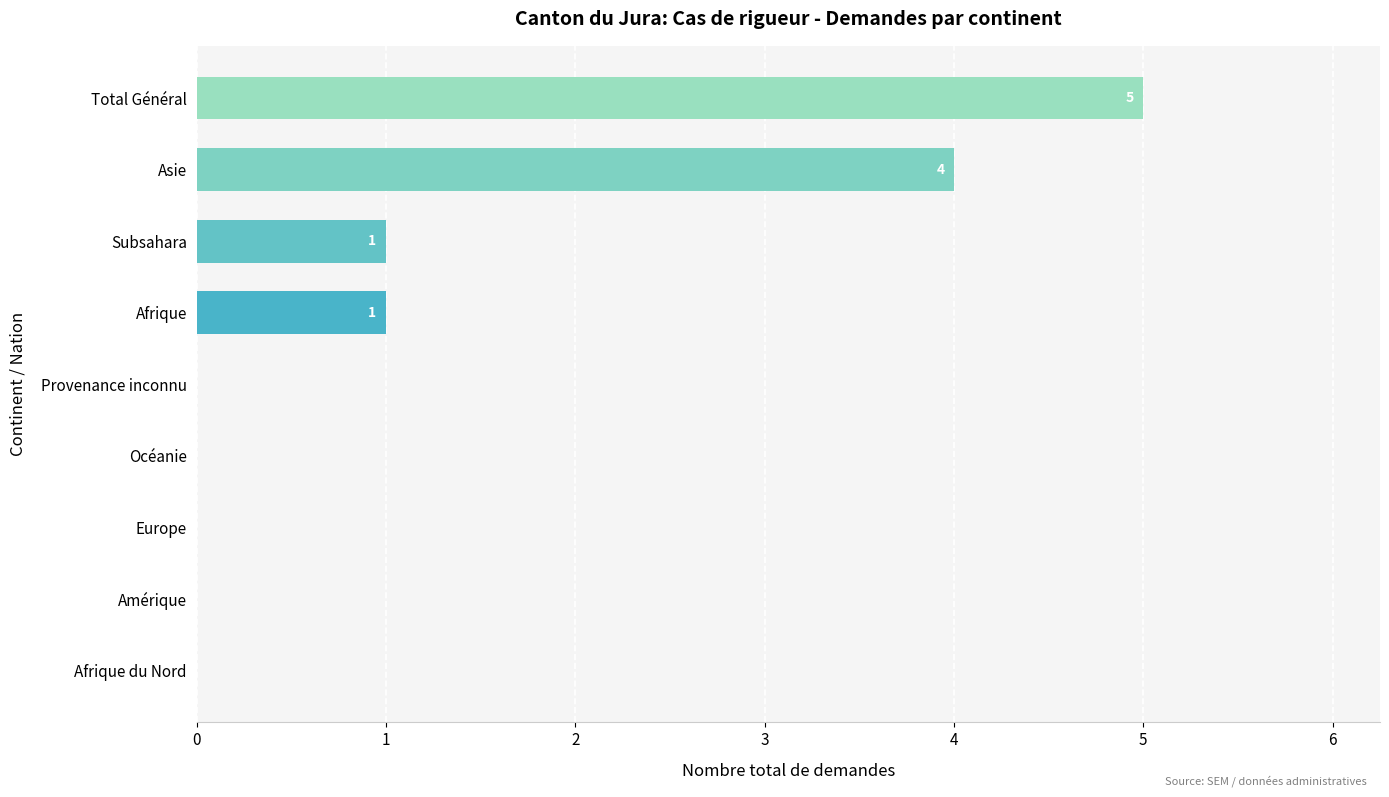

Reading bottom to top, what are all the values shown in this chart?

Afrique du Nord=0	Amérique=0	Europe=0	Océanie=0	Provenance inconnu=0	Afrique=1	Subsahara=1	Asie=4	Total Général=5